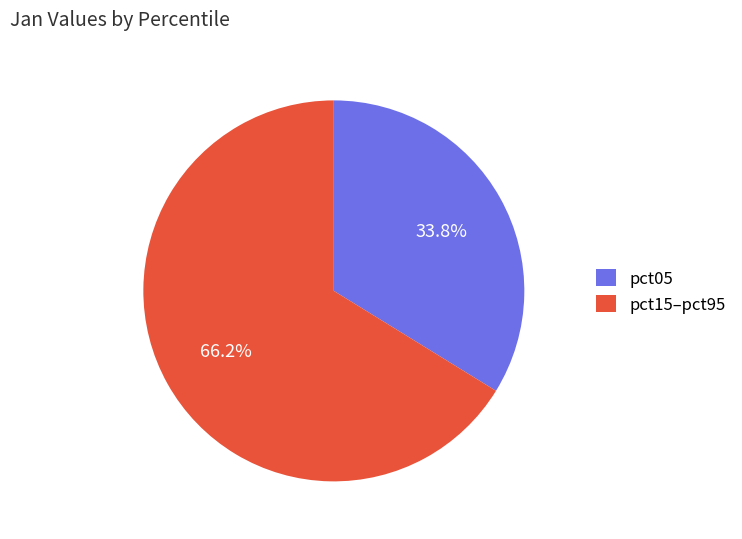

Which slice is the smallest?

pct05